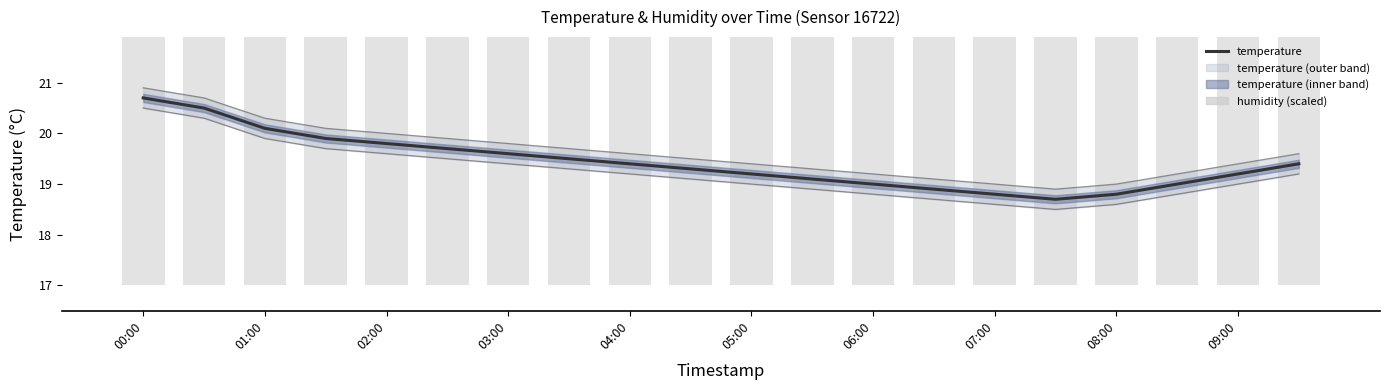

Count the number of data series in this chart.

2